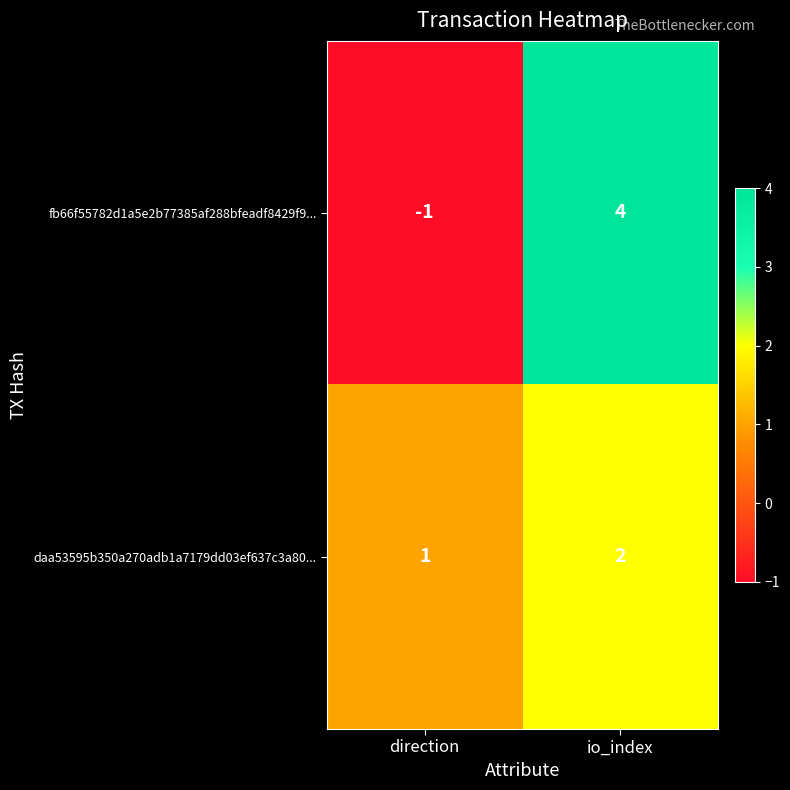

What is the difference between the maximum and minimum values in the fb66f55782d1a5e2b77385af288bfeadf8429f9... series?

5